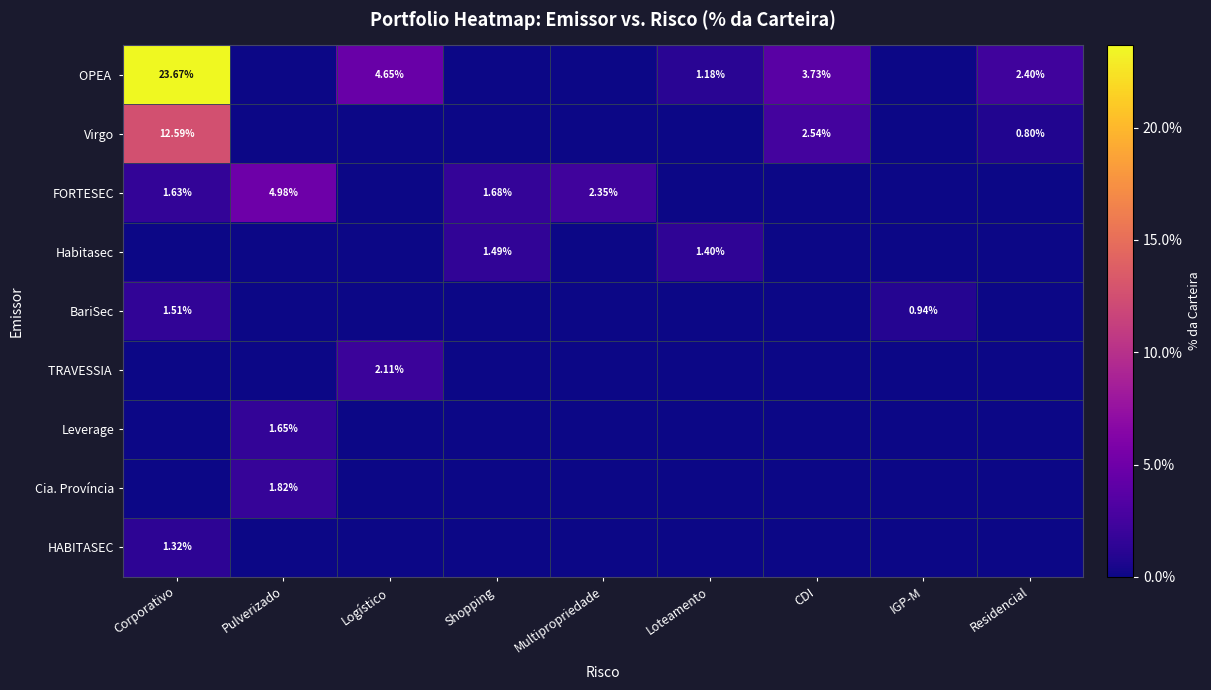

Which series has the largest total across all categories?

OPEA